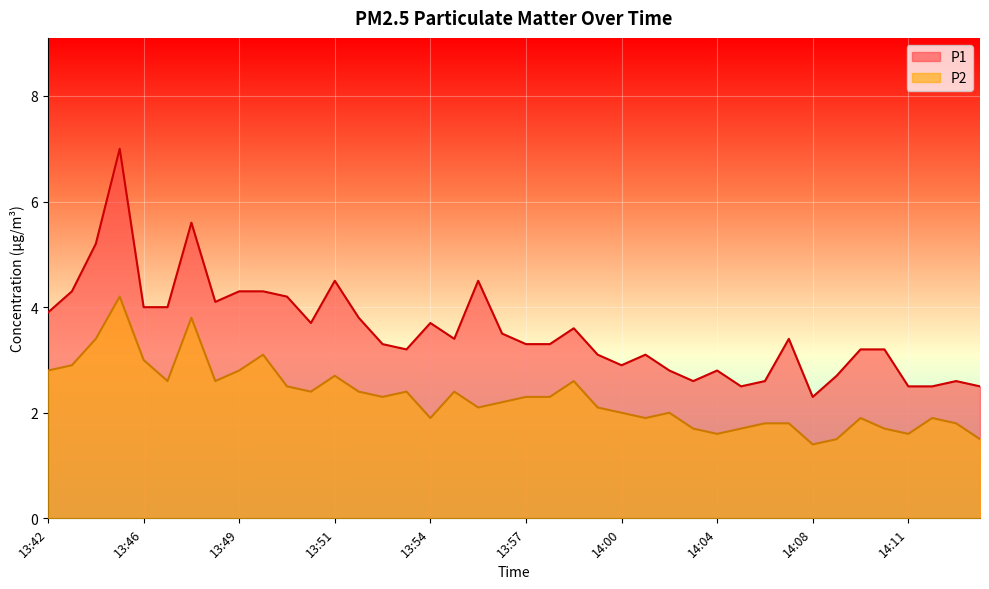

Reading left to right, transcribe all the data shown in this chart.

P1: 3.9	4.3	5.2	7.0	4.0	4.0	5.6	4.1	4.3	4.3	4.2	3.7	4.5	3.8	3.3	3.2	3.7	3.4	4.5	3.5	3.3	3.3	3.6	3.1	2.9	3.1	2.8	2.6	2.8	2.5	2.6	3.4	2.3	2.7	3.2	3.2	2.5	2.5	2.6	2.5
P2: 2.8	2.9	3.4	4.2	3.0	2.6	3.8	2.6	2.8	3.1	2.5	2.4	2.7	2.4	2.3	2.4	1.9	2.4	2.1	2.2	2.3	2.3	2.6	2.1	2.0	1.9	2.0	1.7	1.6	1.7	1.8	1.8	1.4	1.5	1.9	1.7	1.6	1.9	1.8	1.5